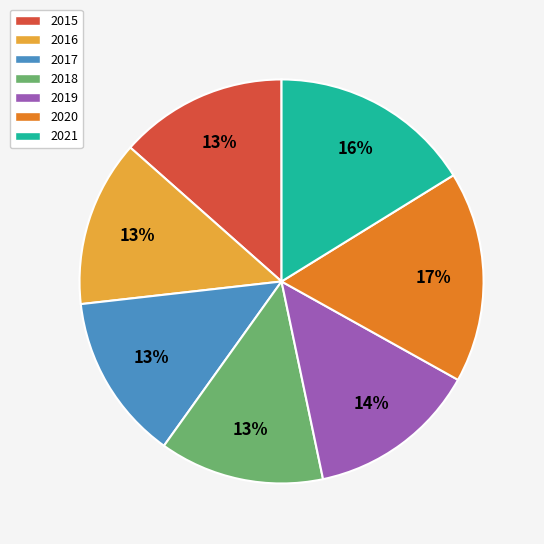

To the nearest percent, what portion does 2020 represent?

17%